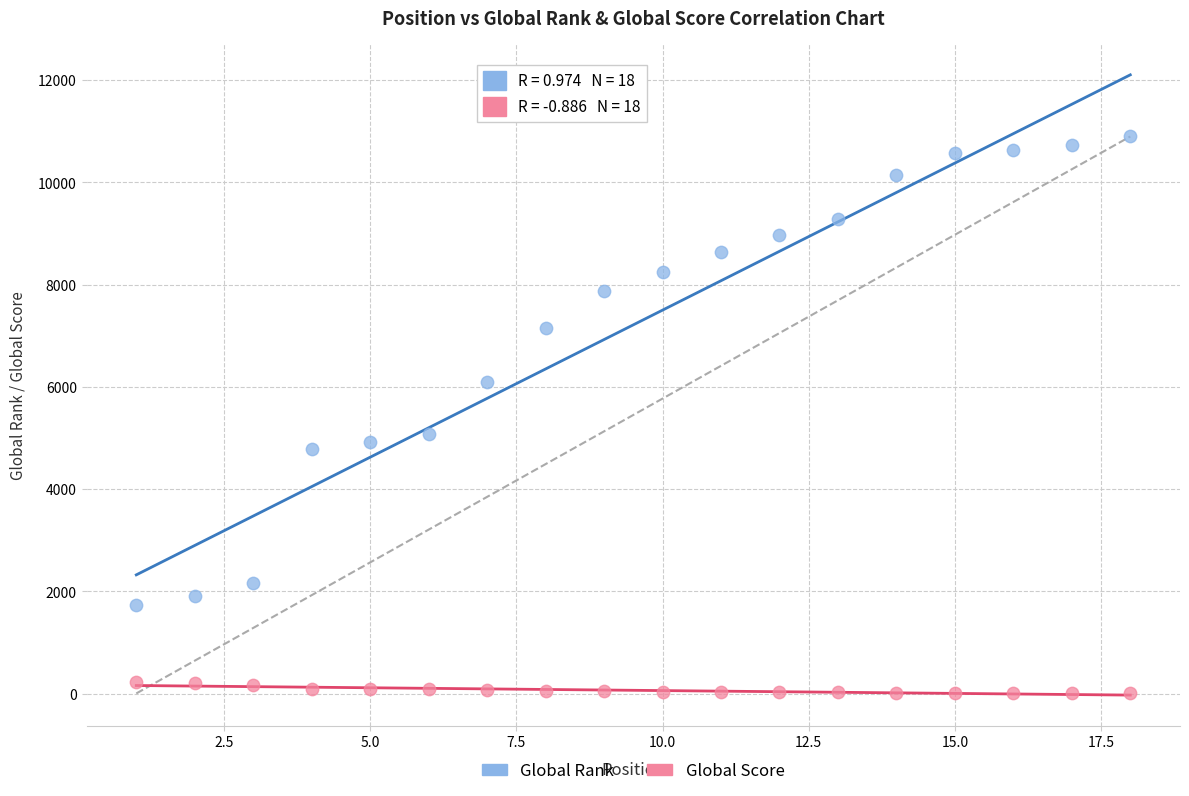

Which series reaches the maximum Y coordinate?

Global Rank